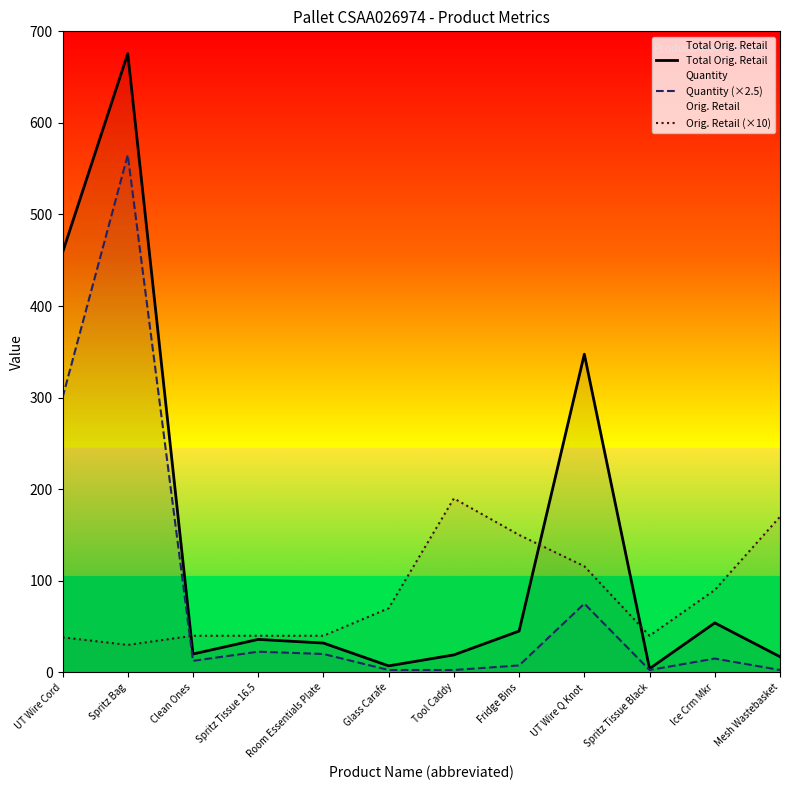

The value of Orig. Retail (×10) at UT Wire Q Knot is 46.2. True or false?

False